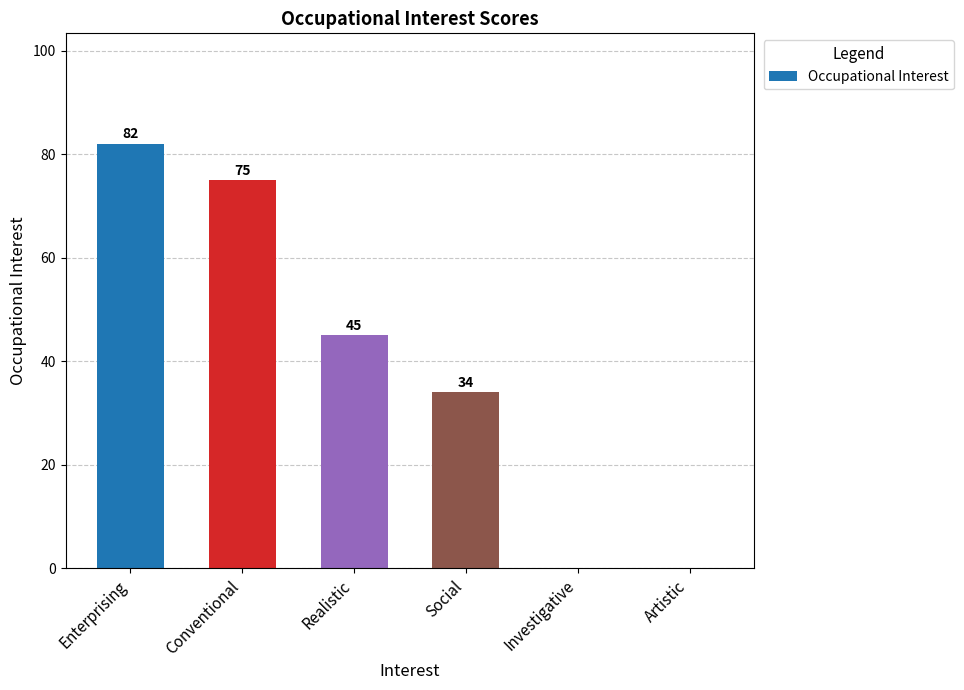

Between Realistic and Social, which is larger?

Realistic